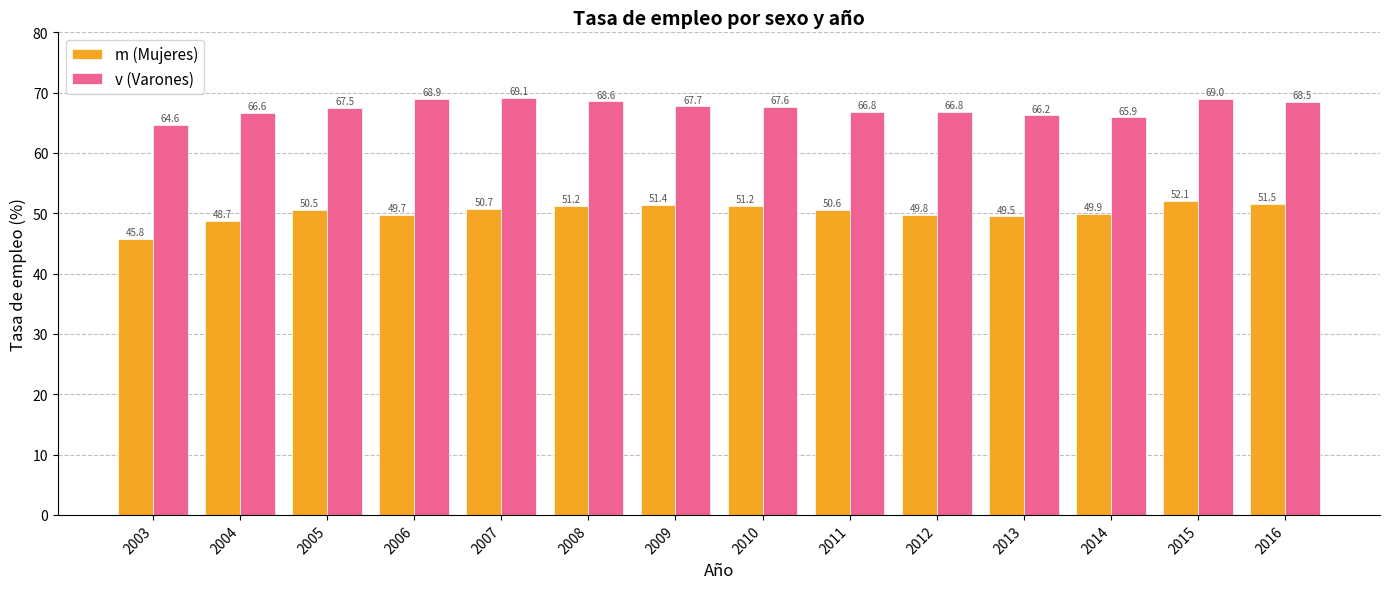

At which label does m (Mujeres) reach its peak?

2015